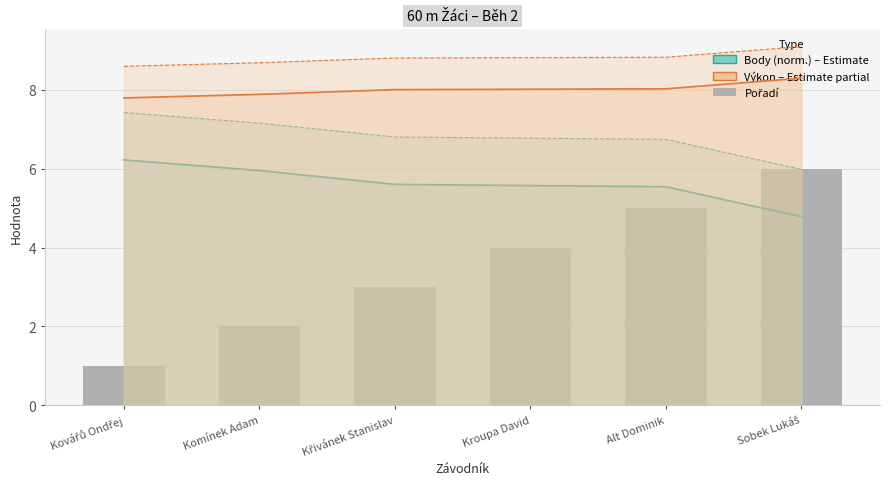

Are the bars grouped side by side (vs. stacked)?

No